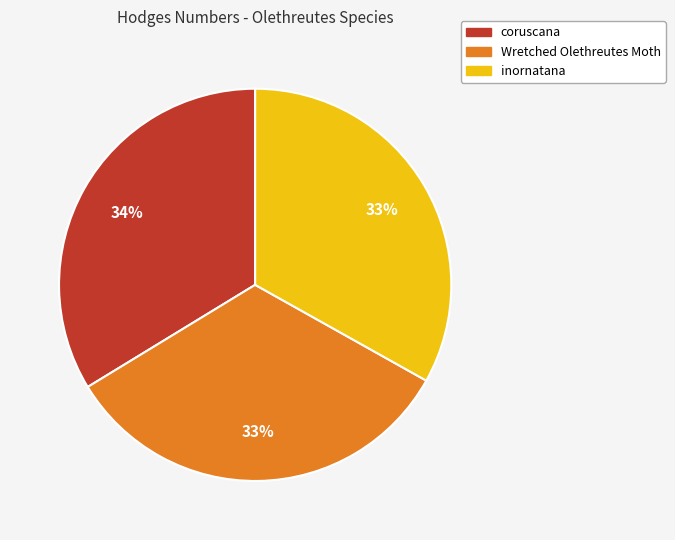

To the nearest percent, what is the average slice percentage?

33%